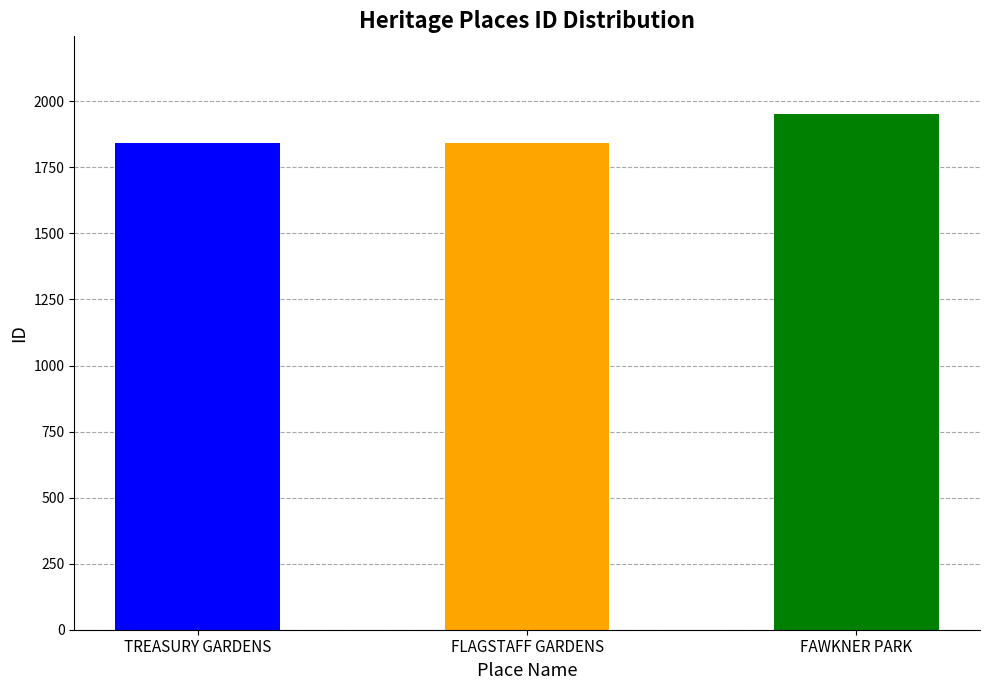

What is the ratio of the value at TREASURY GARDENS to the value at FLAGSTAFF GARDENS?

1.0